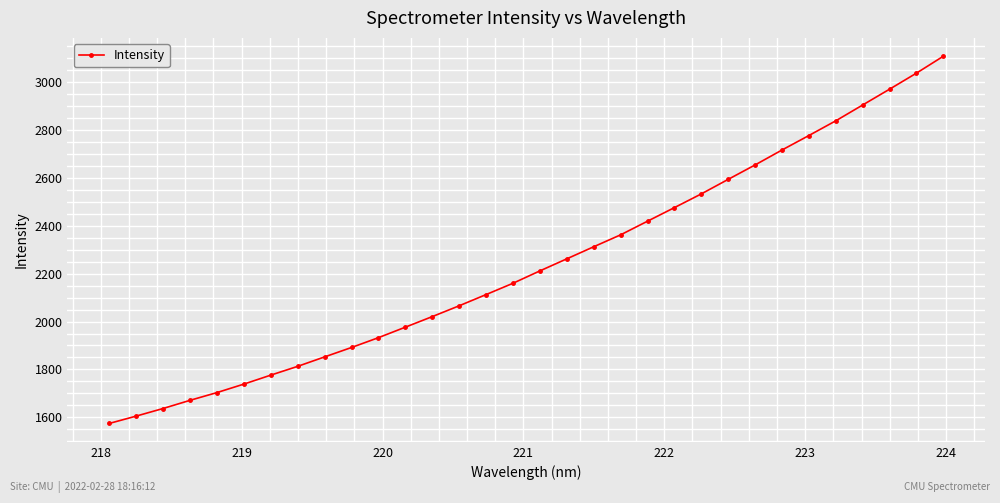

What is the maximum value shown in the chart?

3108.7